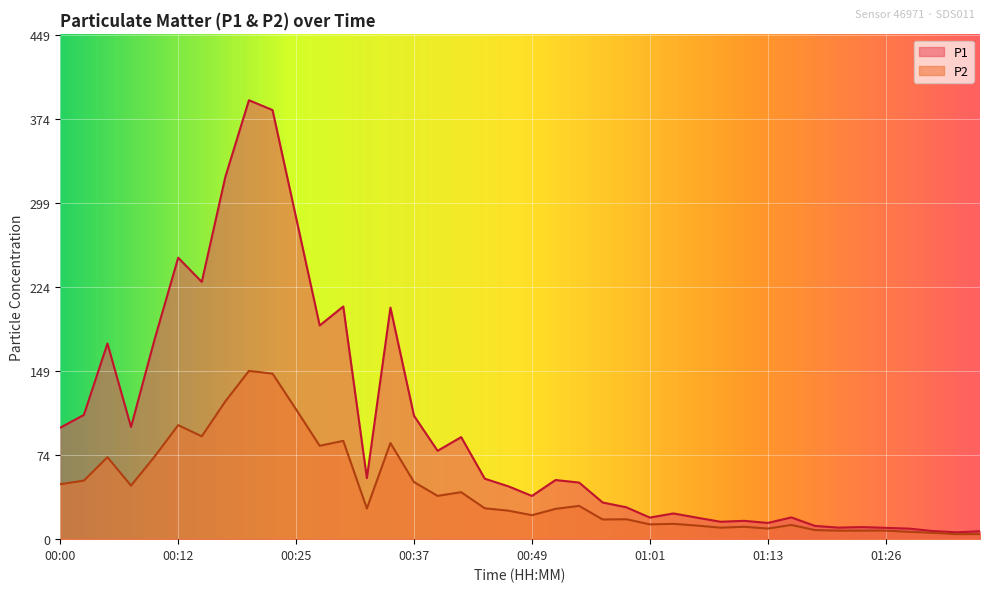

Reading right to left, transcribe all the data shown in this chart.

P1: 7.0	6.1	7.2	9.4	10.1	10.8	10.3	11.8	19.4	14.4	16.3	15.5	19.1	22.9	19.2	28.4	32.6	50.4	52.7	38.5	47.1	53.8	90.9	78.7	109.9	206.2	54.4	207.2	190.3	286.4	382.2	391.0	322.8	229.1	250.7	178.0	100.0	174.3	110.7	99.3
P2: 4.5	4.5	5.7	6.5	7.6	7.6	7.6	8.1	12.6	9.4	11.0	10.2	12.1	13.6	13.2	17.8	17.5	29.6	27.0	21.4	25.4	27.5	41.9	38.5	50.9	85.6	27.3	87.6	83.2	115.6	147.4	149.9	122.8	91.6	101.5	73.6	47.7	73.0	52.1	49.0